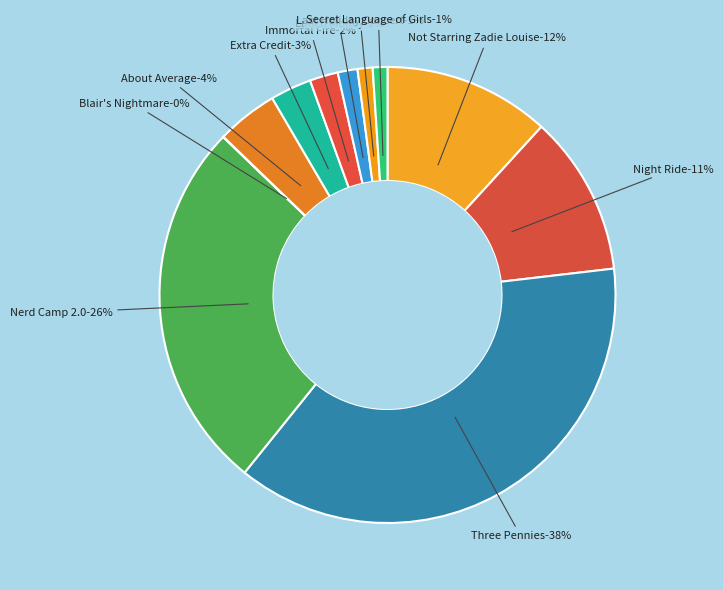

Which slice is the largest?

Three Pennies